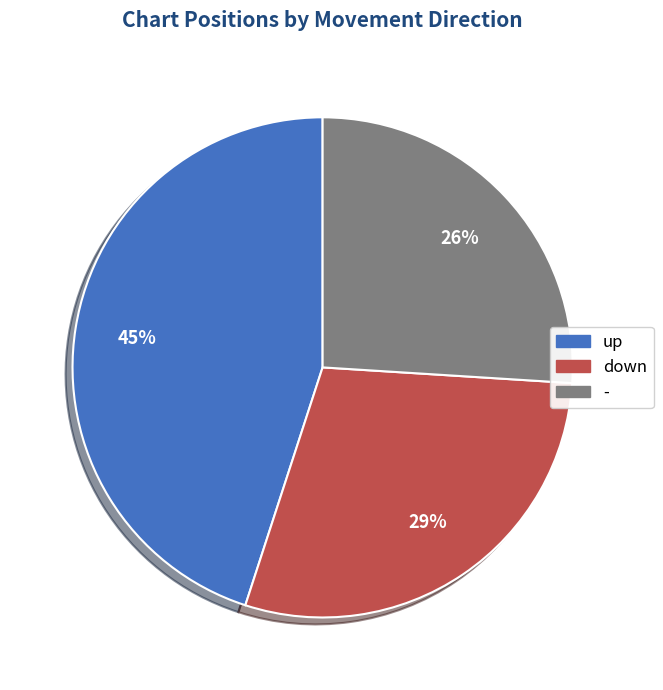

To the nearest percent, what is the average slice percentage?

33%